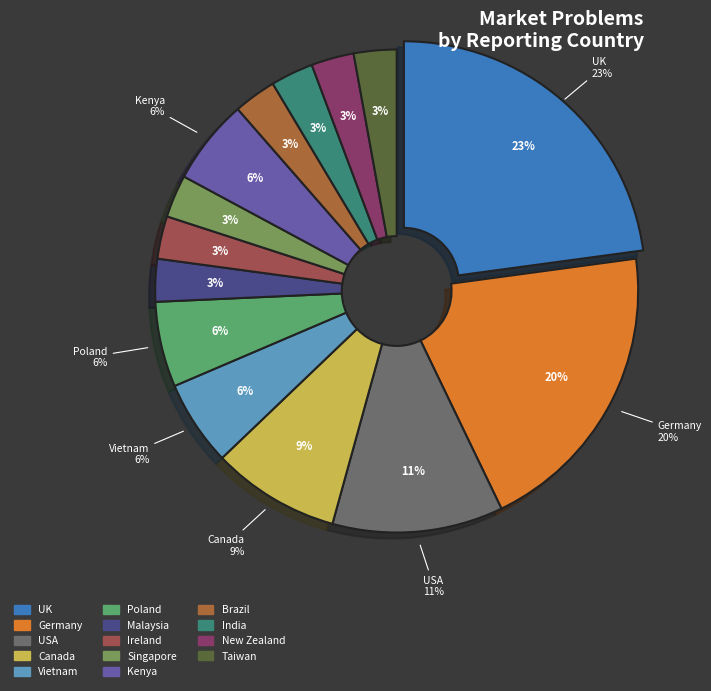

To the nearest percent, what portion does Canada represent?

9%